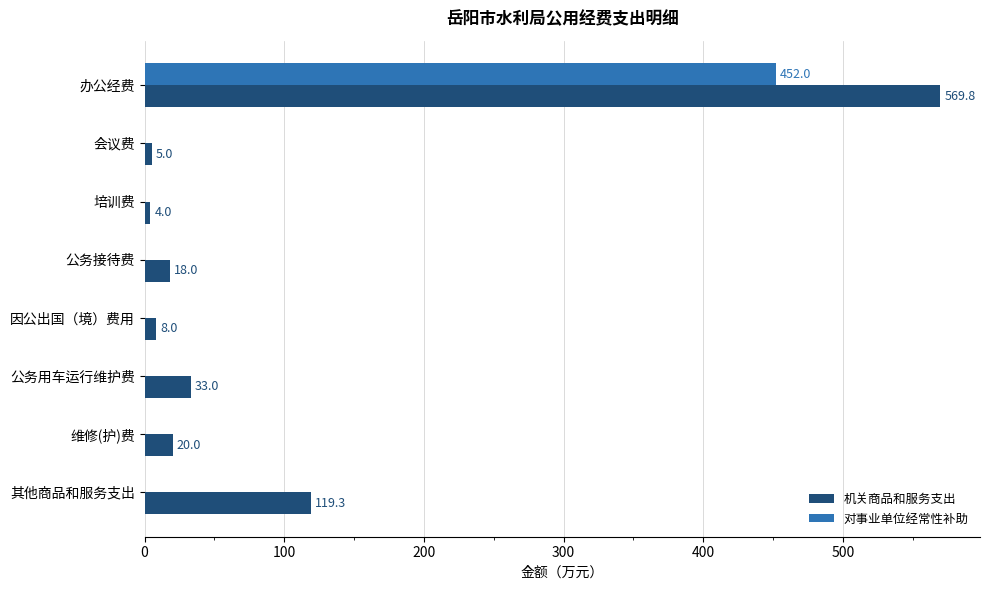

Count the number of data series in this chart.

2